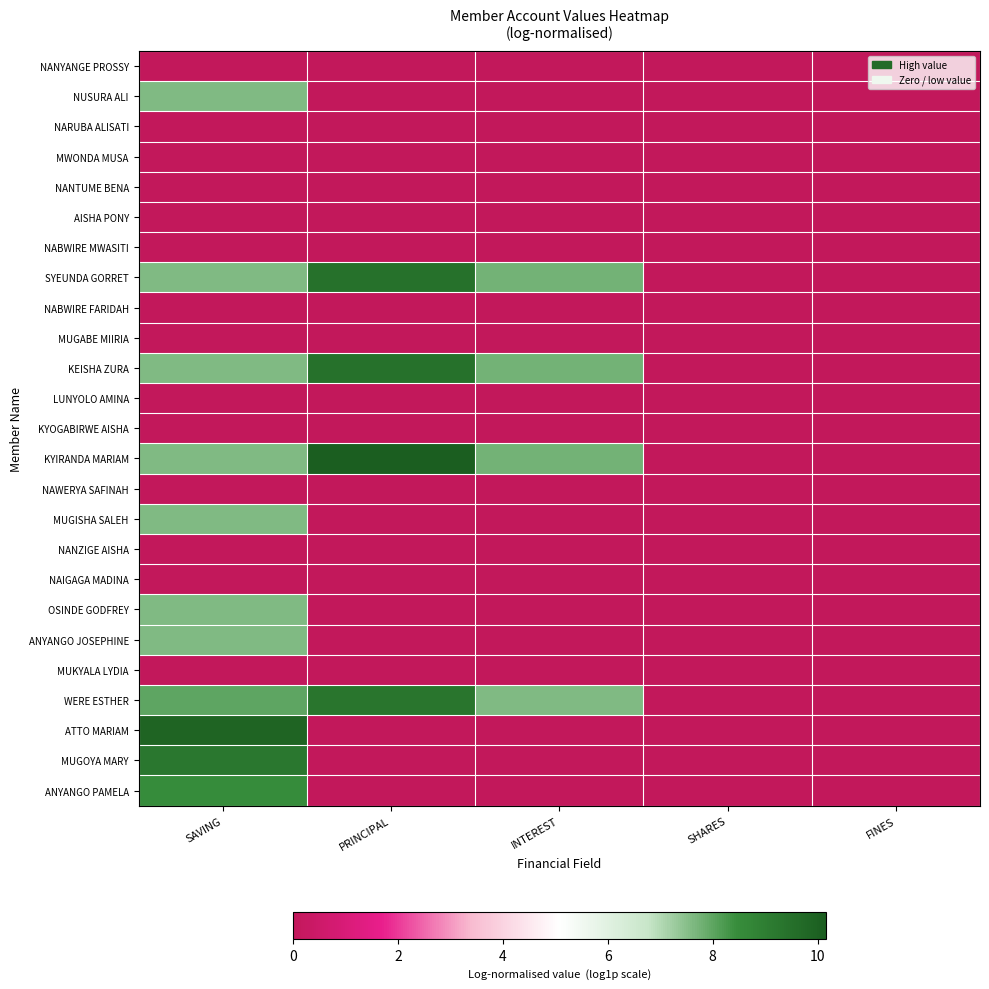

What is the maximum value shown in the chart?

10.2